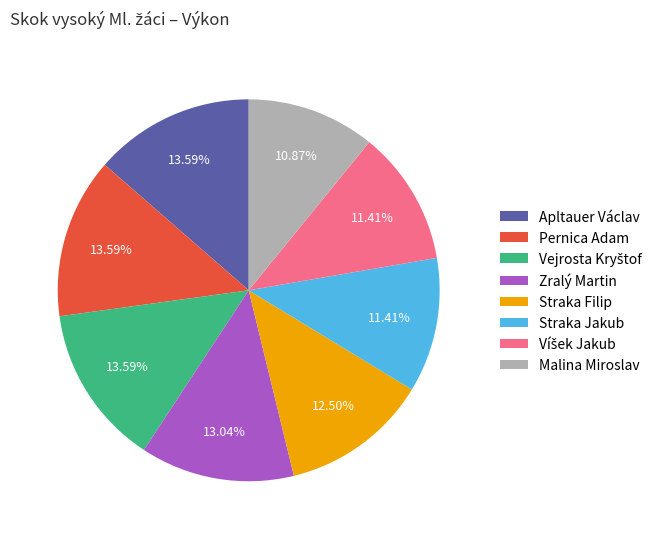

How many slices are in this pie chart?

8